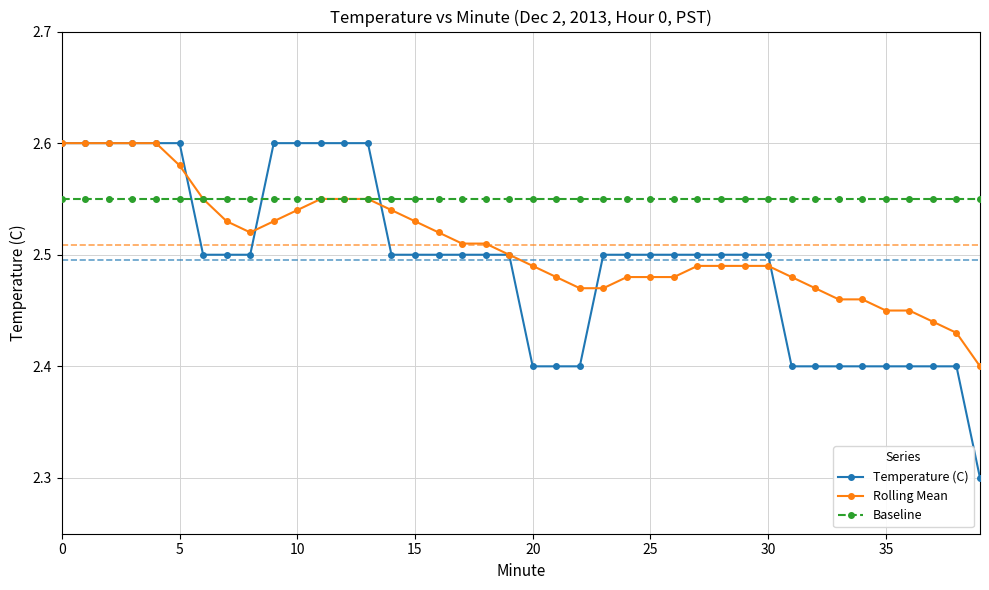

Which series has the largest total across all categories?

Baseline